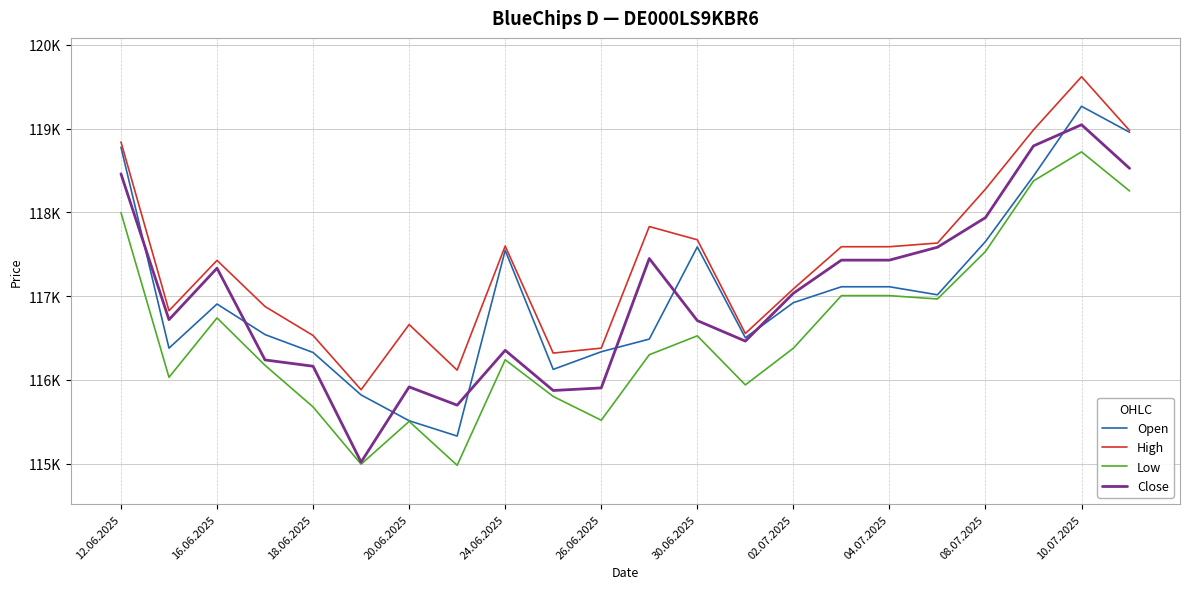

Does the chart display data point markers on the line(s)?

No